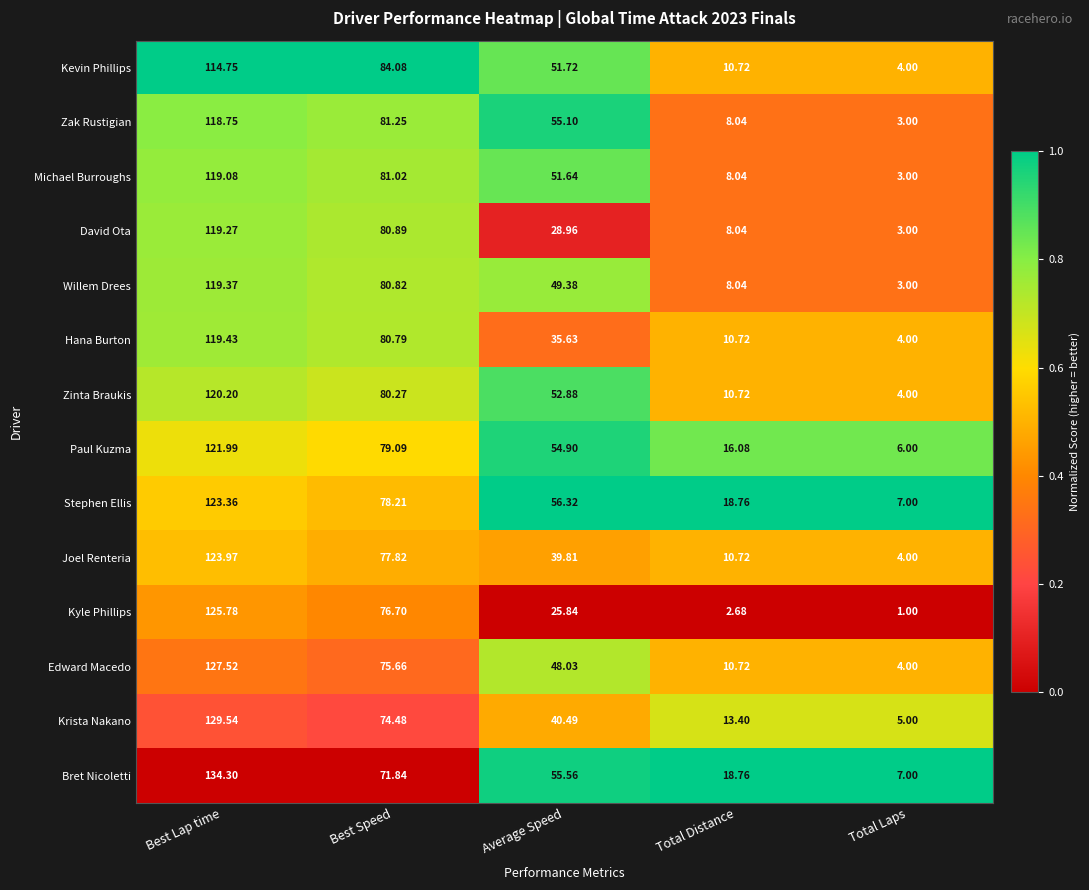

Which series has the widest spread of values?

Bret Nicoletti